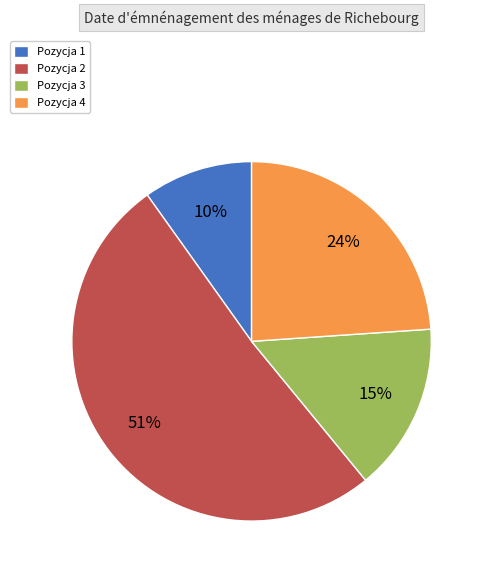

Does any single category account for the majority?

Yes